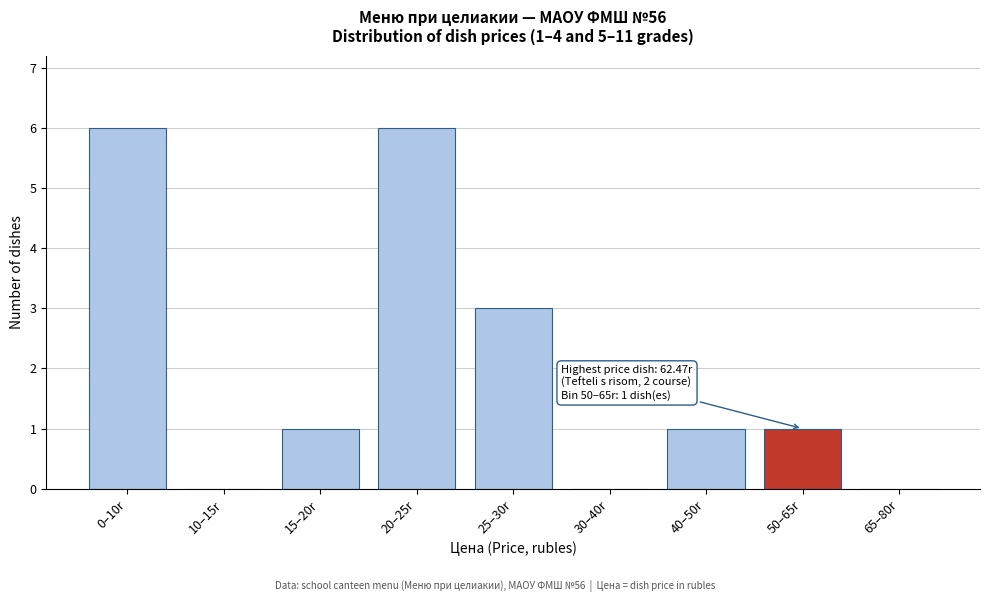

Reading left to right, extract all data points from this chart.

0–10r=6	10–15r=0	15–20r=1	20–25r=6	25–30r=3	30–40r=0	40–50r=1	50–65r=1	65–80r=0